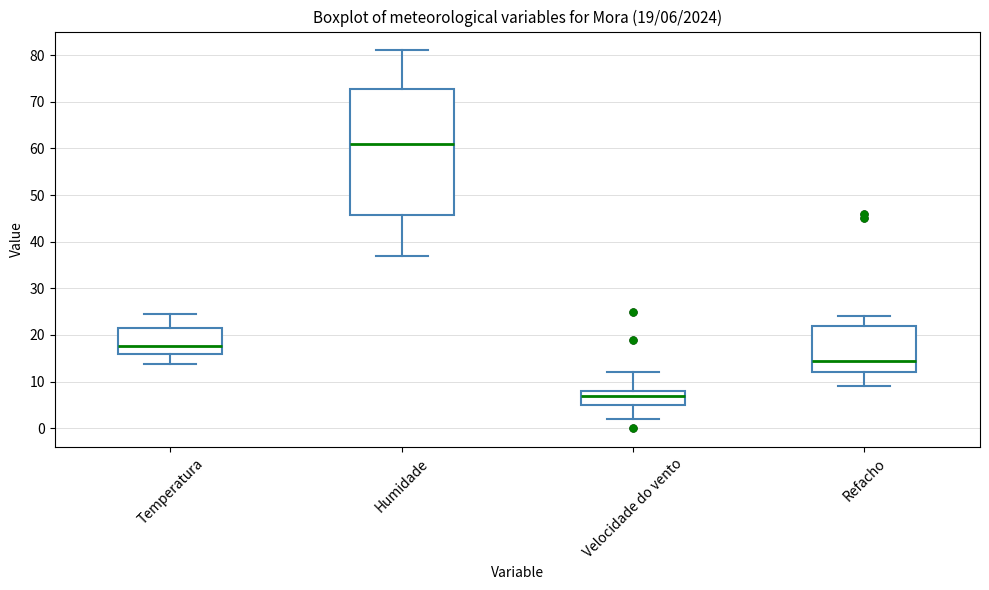

Which box is the tallest, from its lower edge to its upper edge?

Humidade